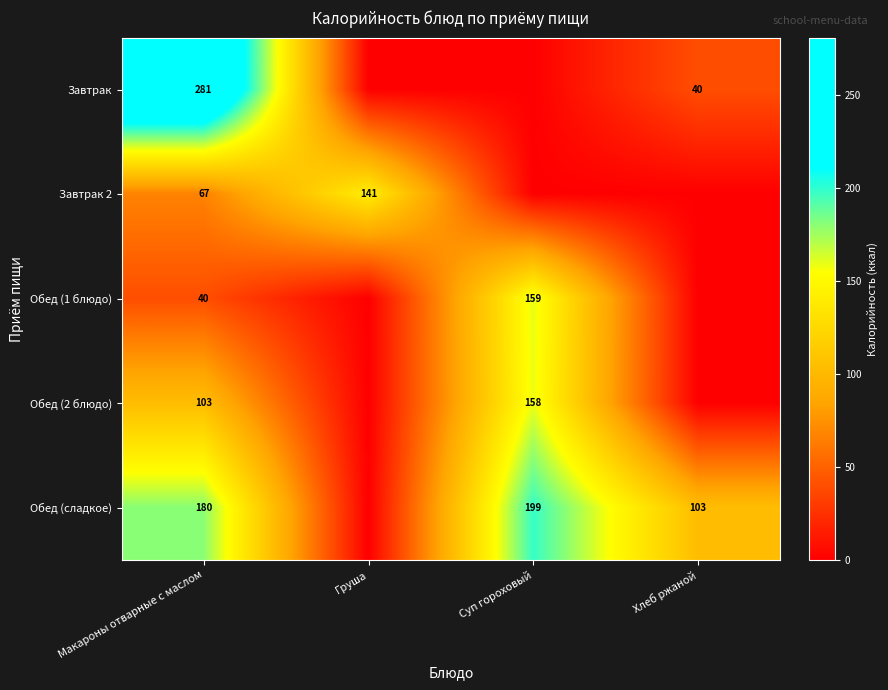

At which category is the sum across all series the highest?

Макароны отварные с маслом